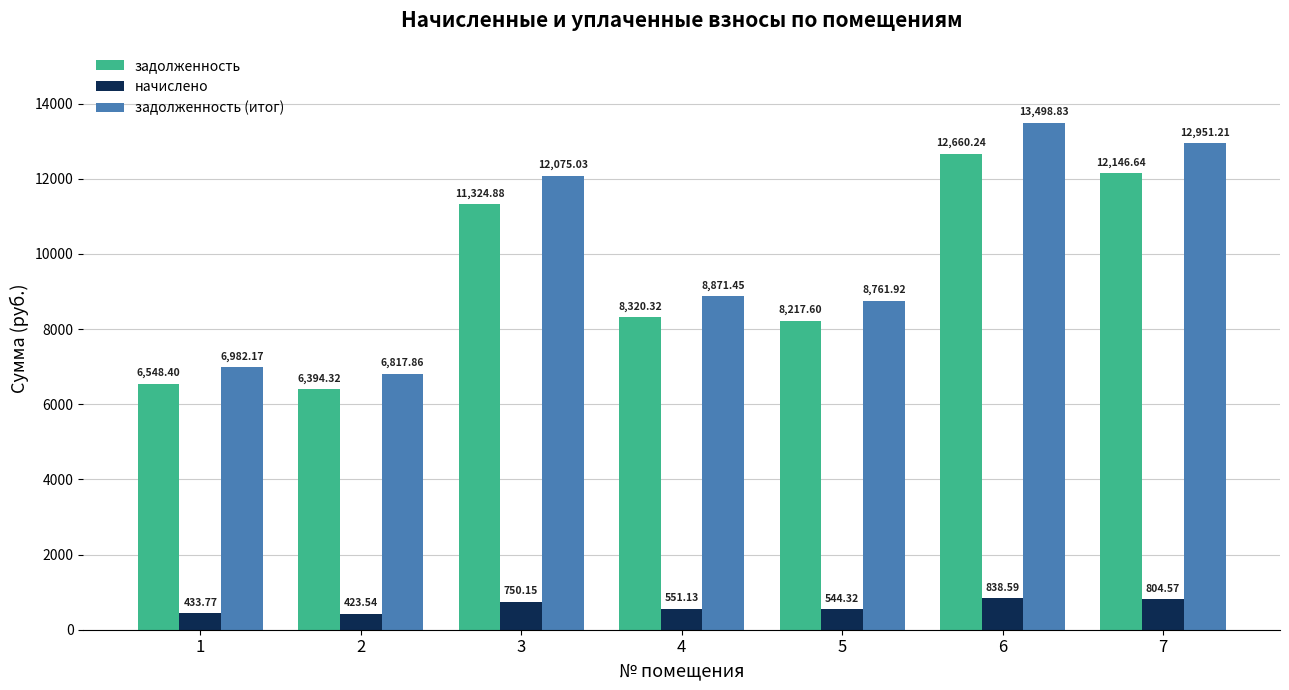

How many data points in задолженность are less than 8320?

3